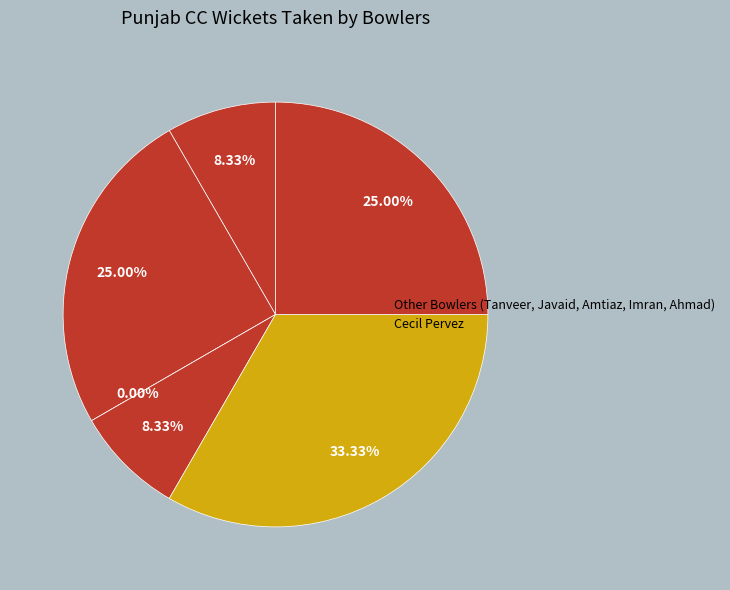

True or false: Amtiaz Warraich accounts for 1% of the total.

False